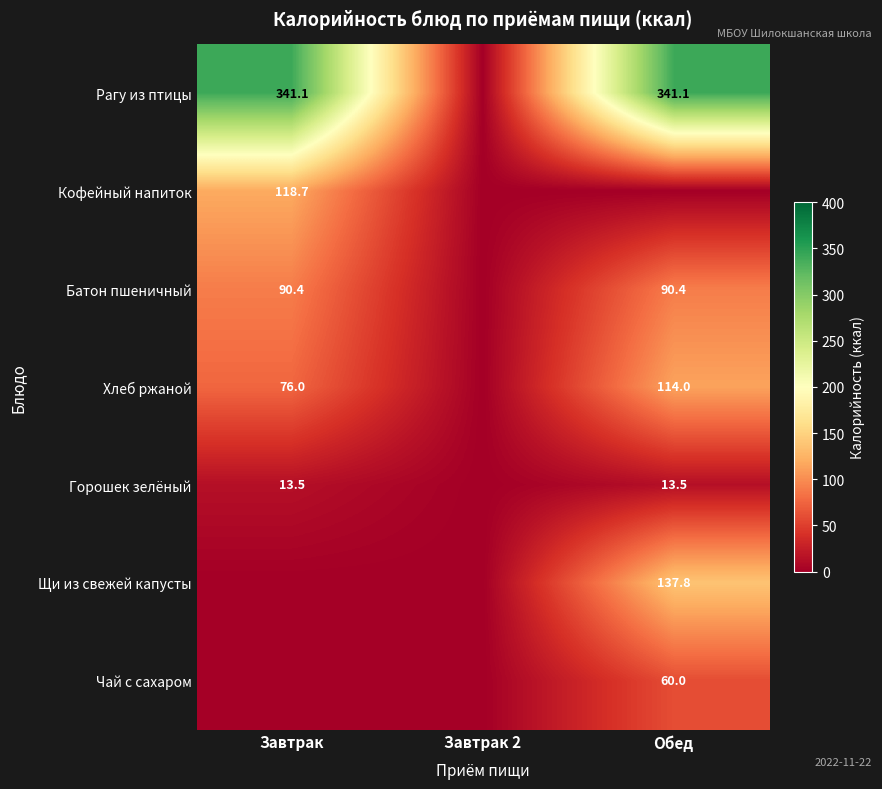

The Горошек зелёный series shows 13.5 at Обед. True or false?

True